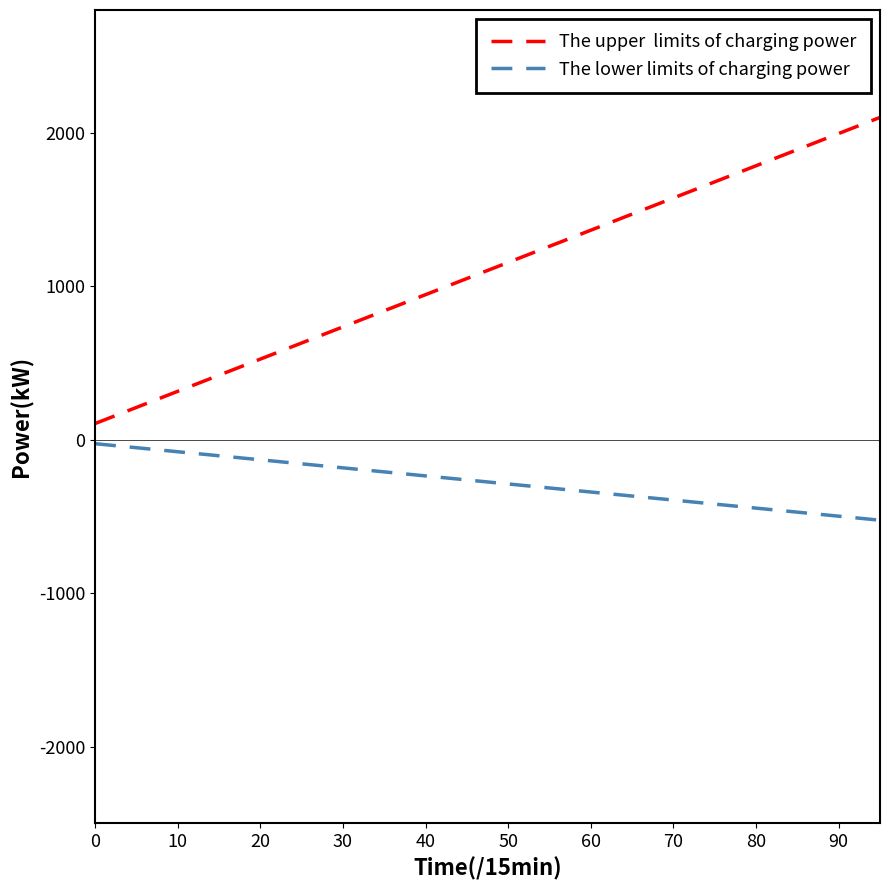

What is the maximum value shown in the chart?

2100.0